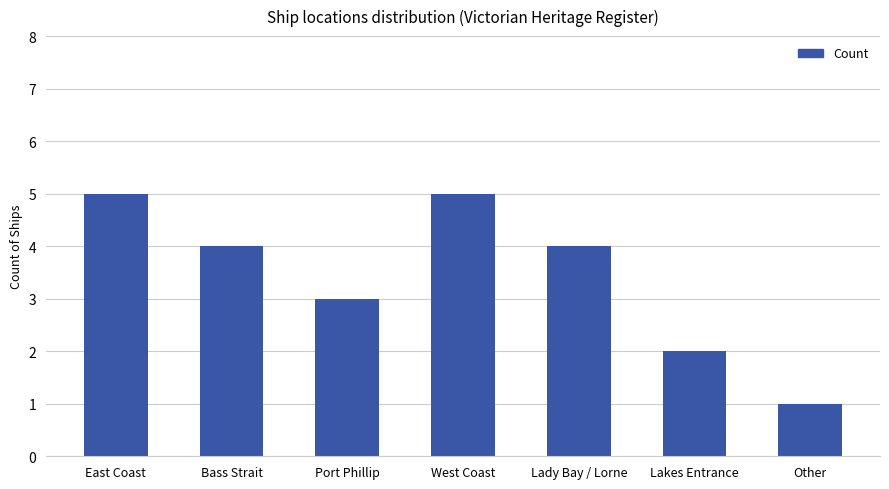

Which has a higher value, Port Phillip or Lady Bay / Lorne?

Lady Bay / Lorne